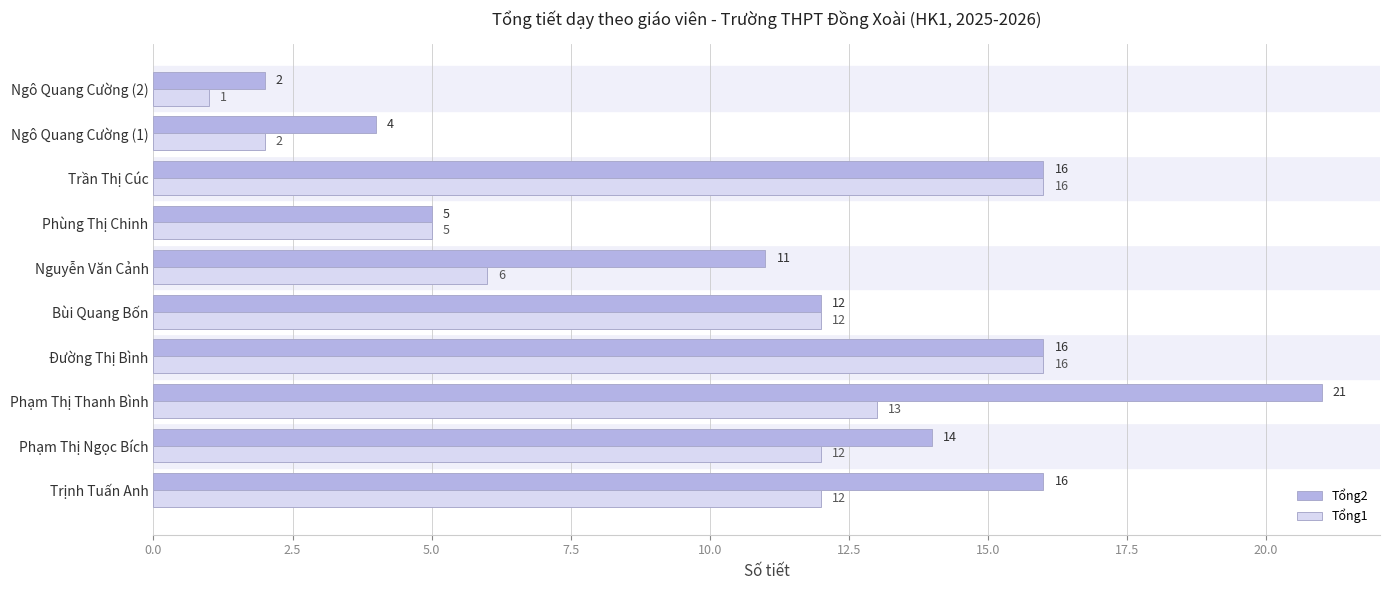

List the series in order of their peak value, lowest first.

Tổng1, Tổng2